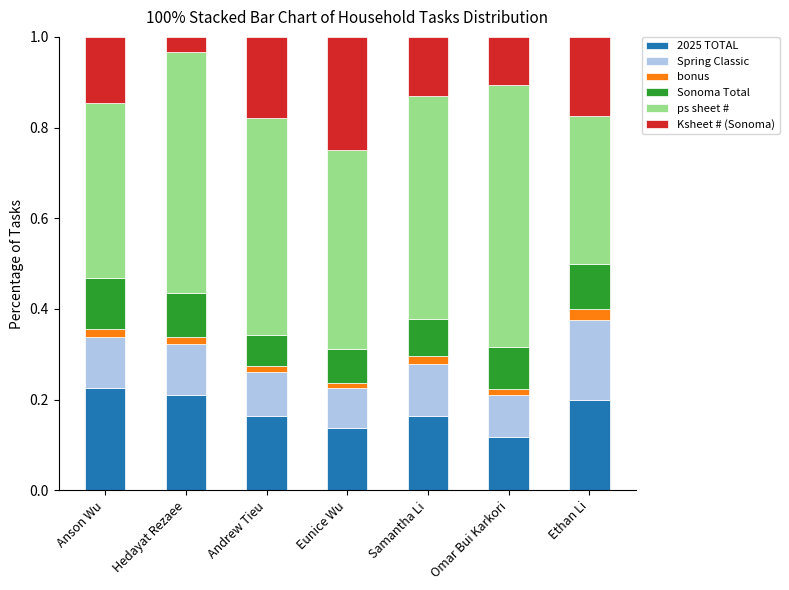

Read the 2025 TOTAL value at Omar Bui Karkori.

0.1